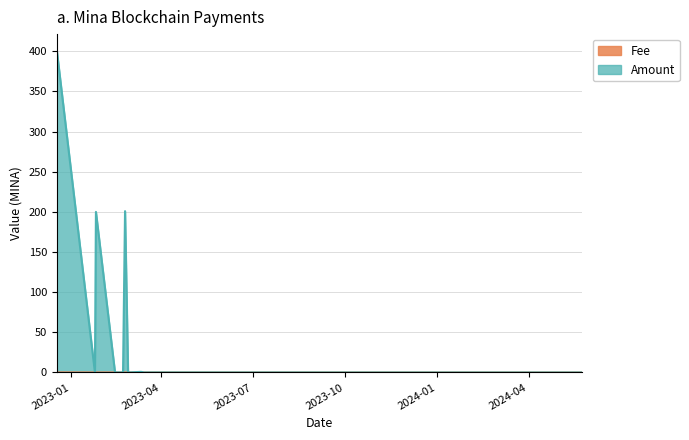

At which category does the chart reach its minimum across all series?

2023-11-26